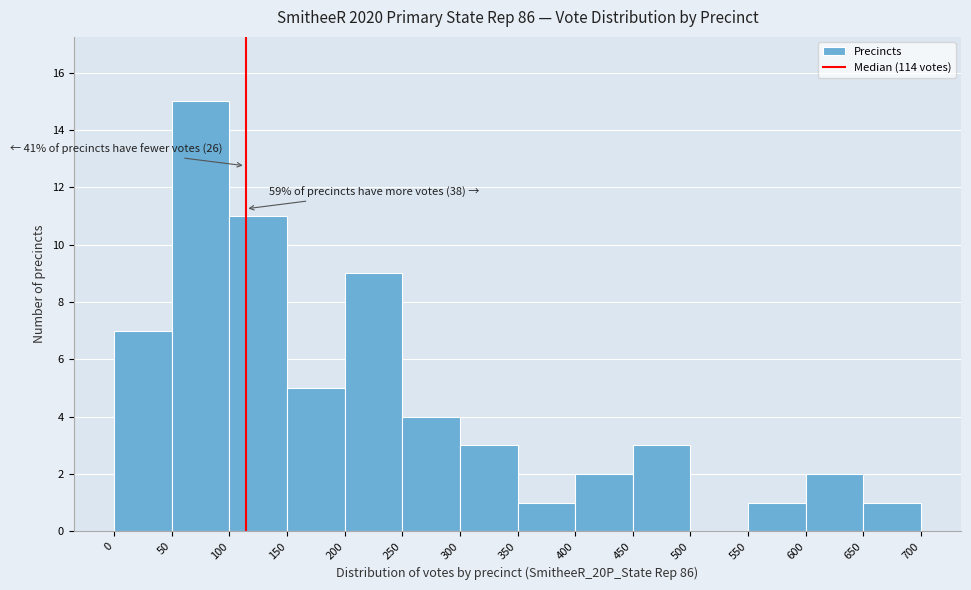

Which range on the x-axis has the tallest bar?

50 to 100